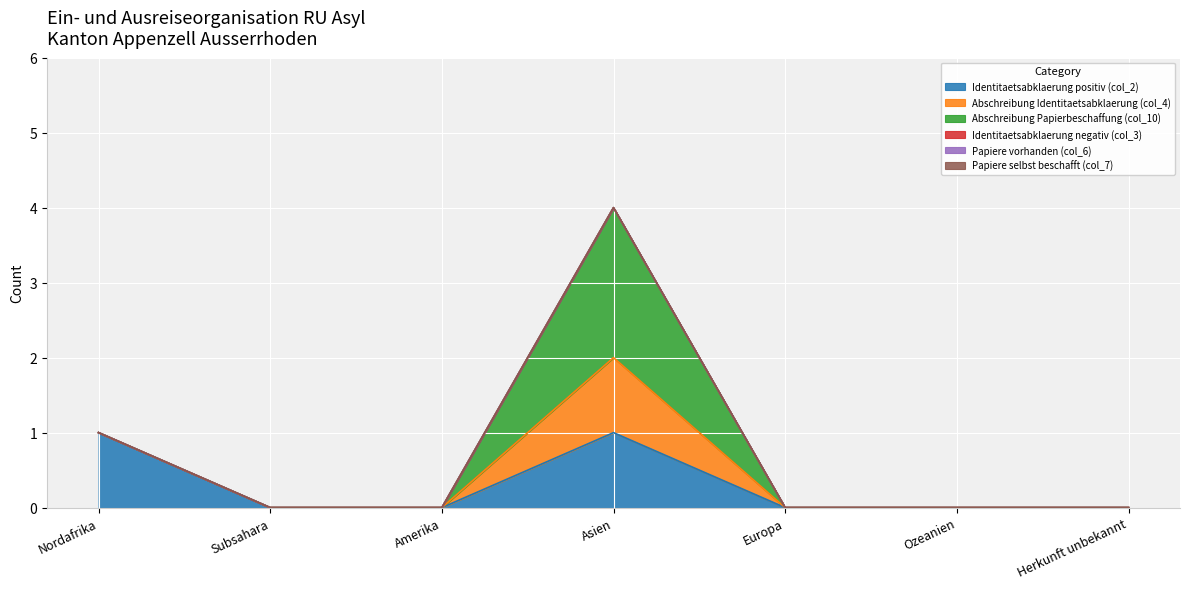

Count the number of categories in the chart.

7